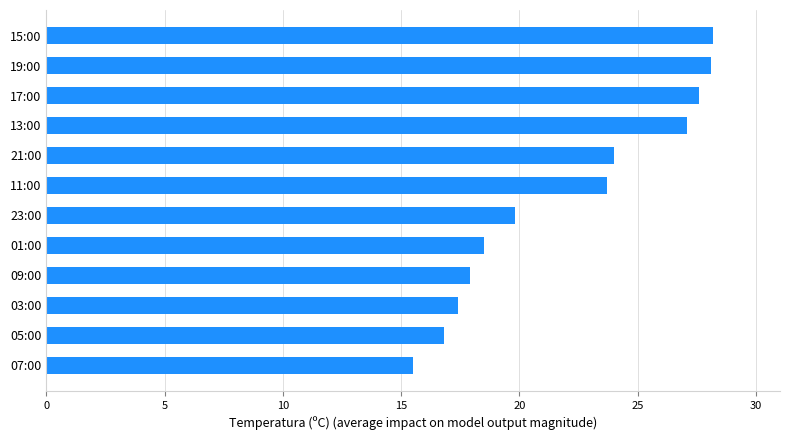

The value at 15:00 is 17.6. True or false?

False